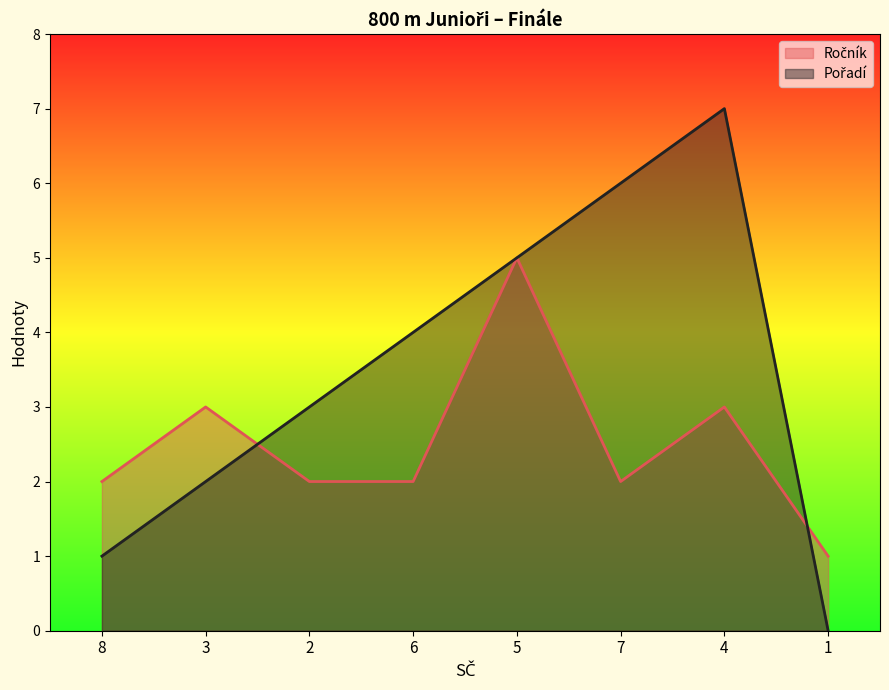

Which series has the largest total across all categories?

Pořadí